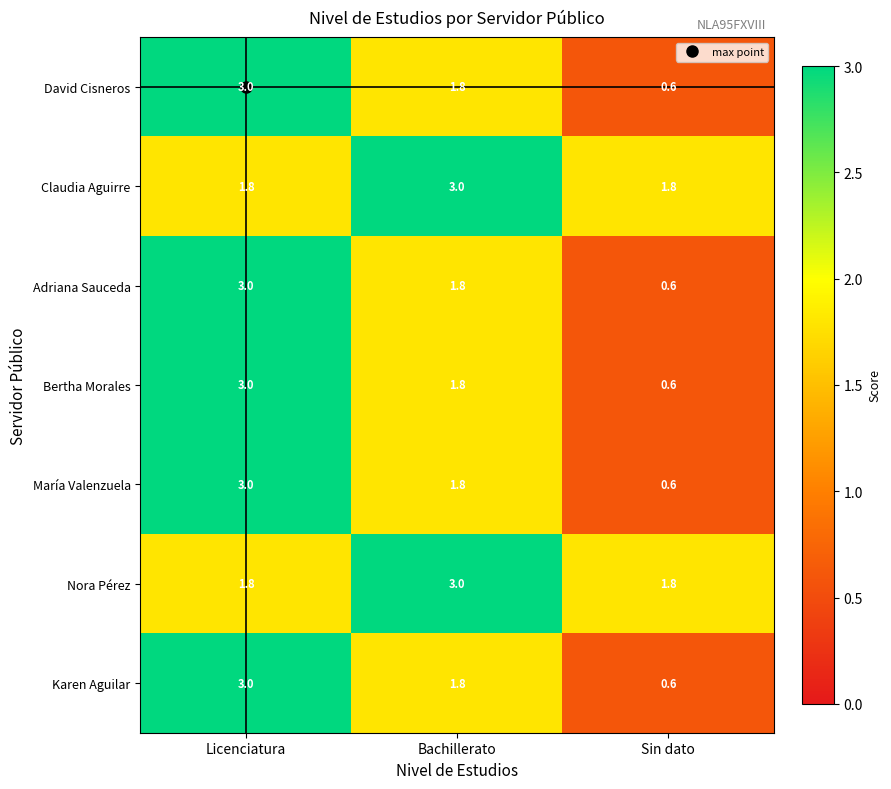

Rank the categories by Adriana Sauceda value from lowest to highest.

Sin dato, Bachillerato, Licenciatura